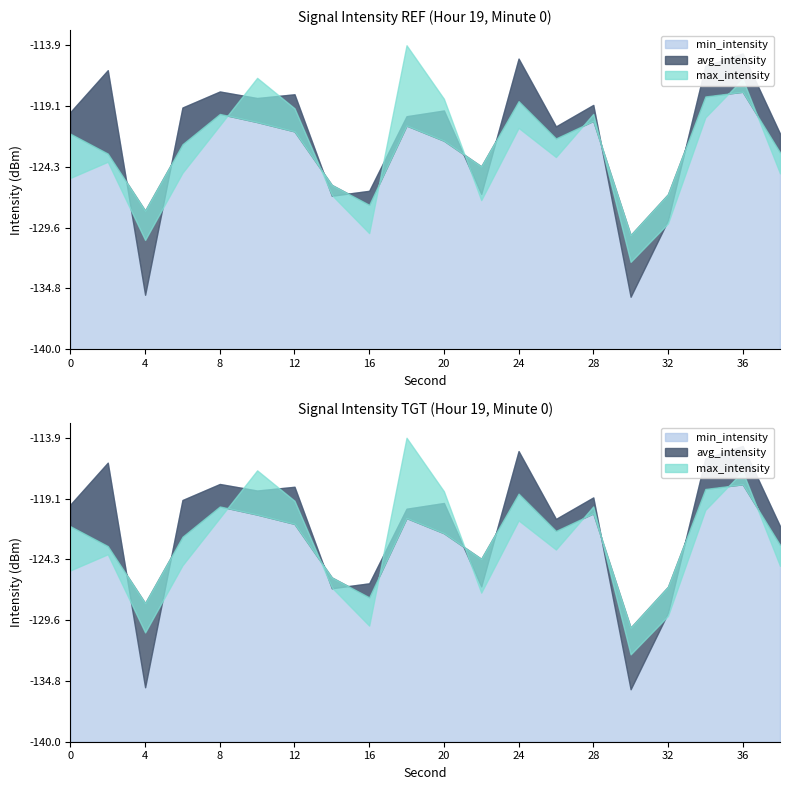

Between 18 and 12, which is larger?

12